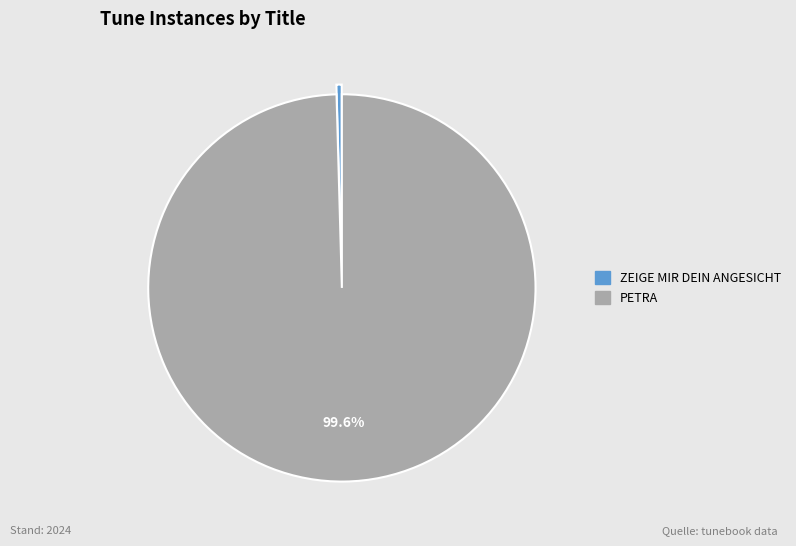

Rank the categories by value from lowest to highest.

ZEIGE MIR DEIN ANGESICHT, PETRA